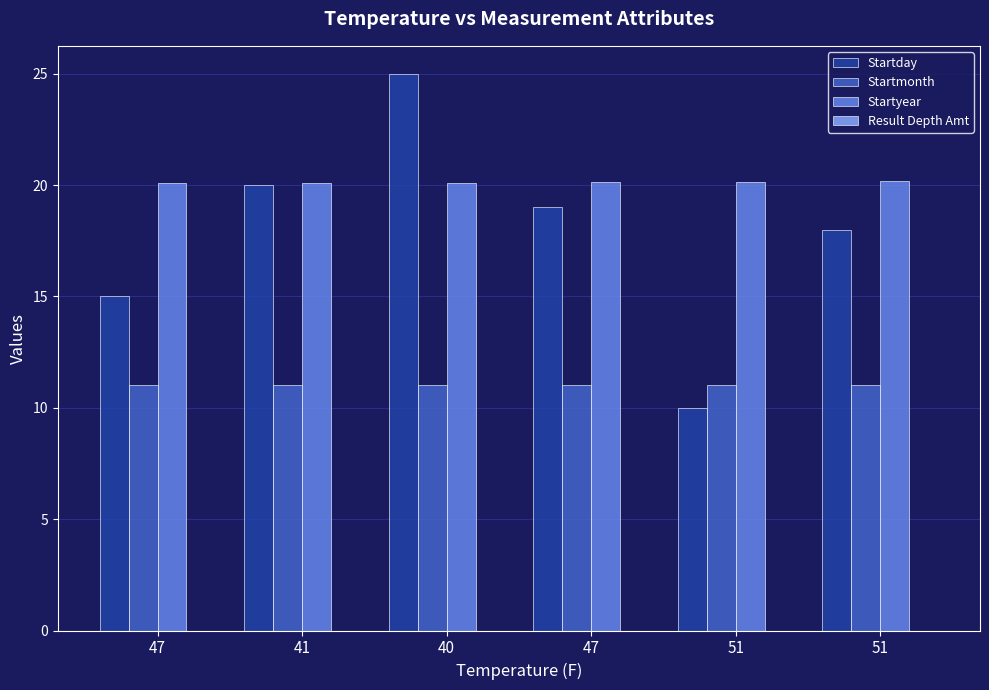

Count the number of data series in this chart.

3